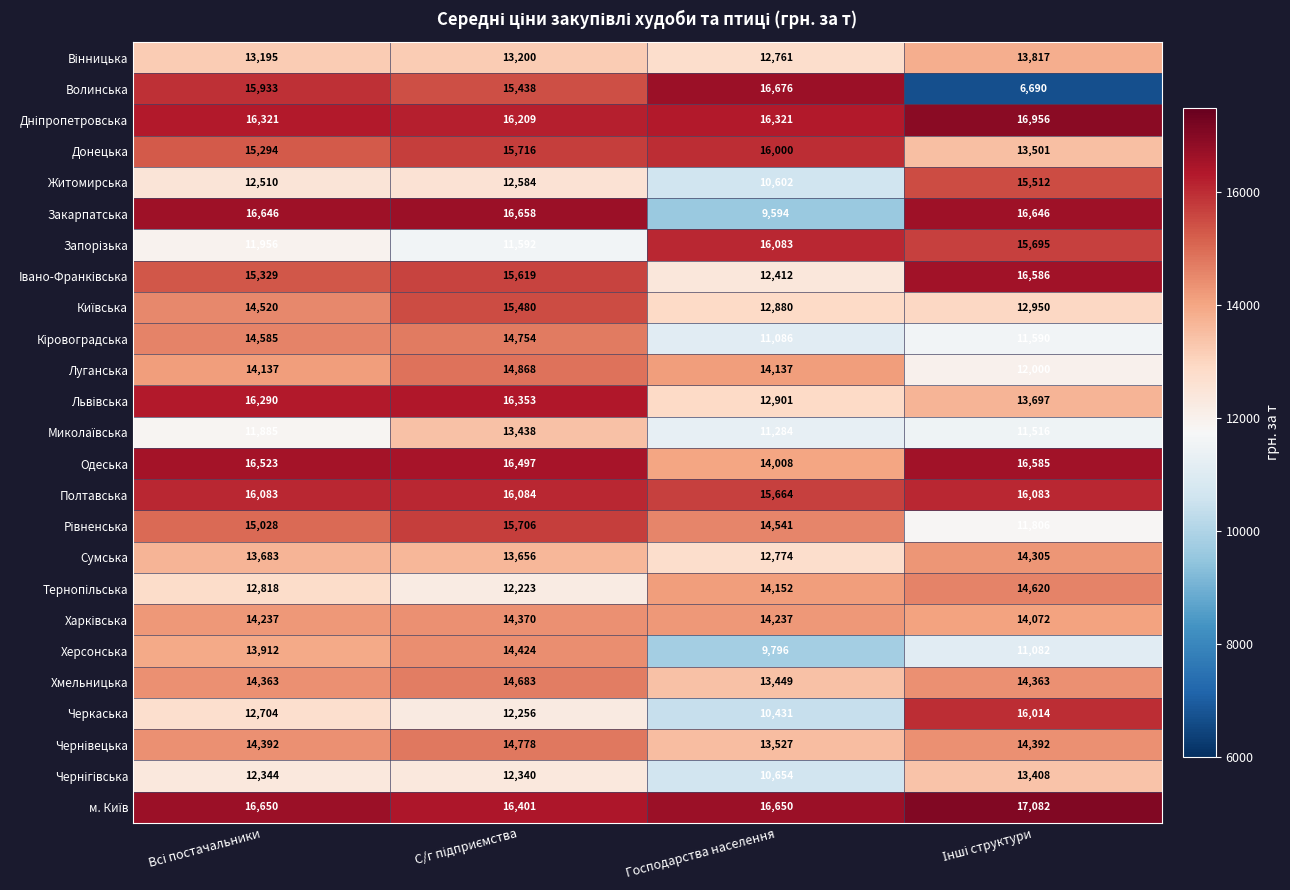

True or false: Хмельницька has a value of 13449 at Господарства населення.

True